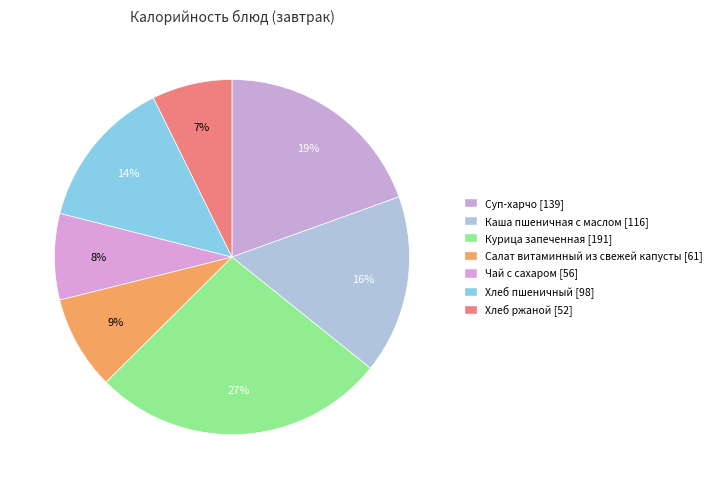

How many slices are in this pie chart?

7